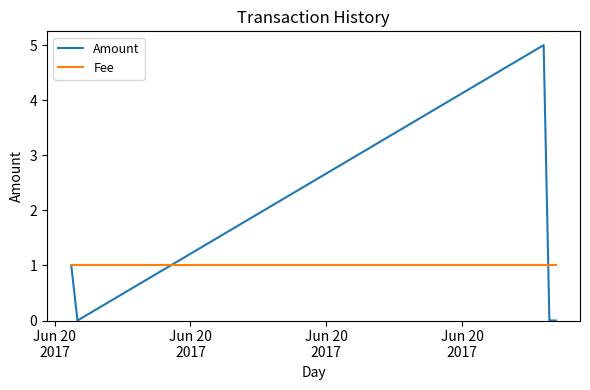

Which series has the widest spread of values?

Amount